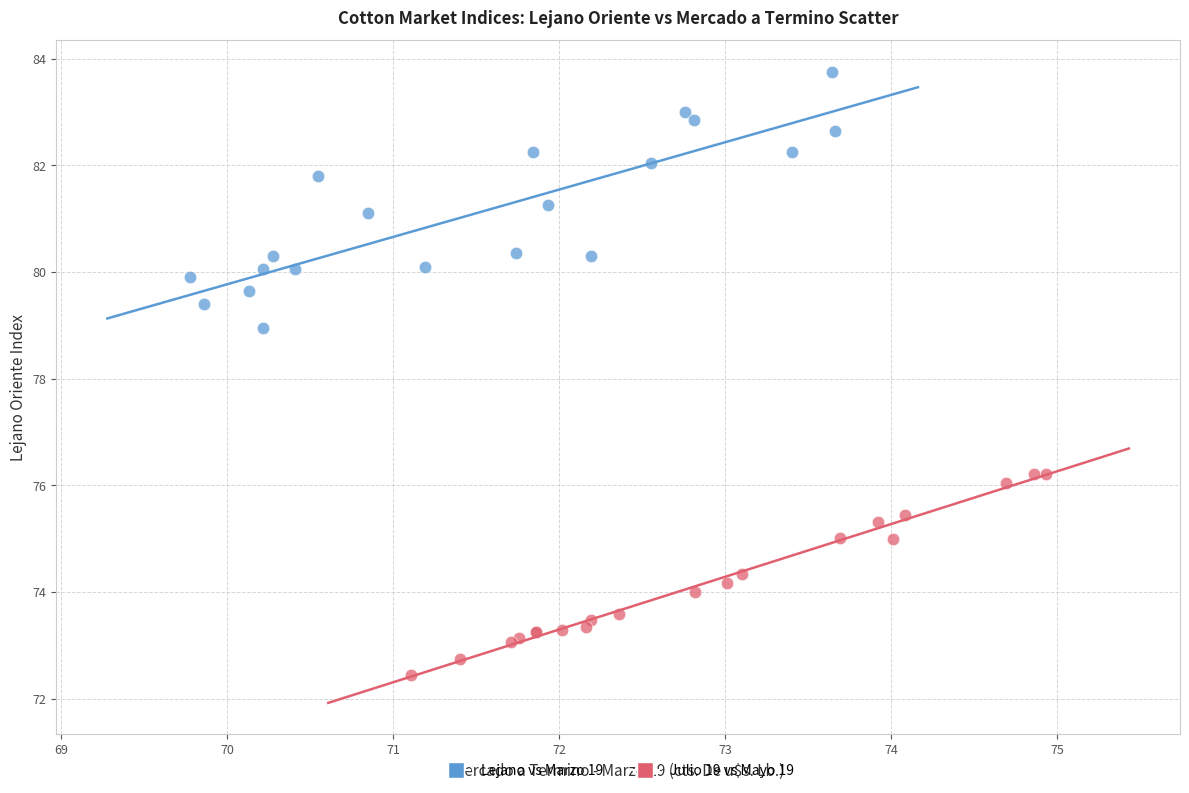

What are all the series names shown in the legend?

Lejano vs Marzo 19, Julio 19 vs Mayo 19